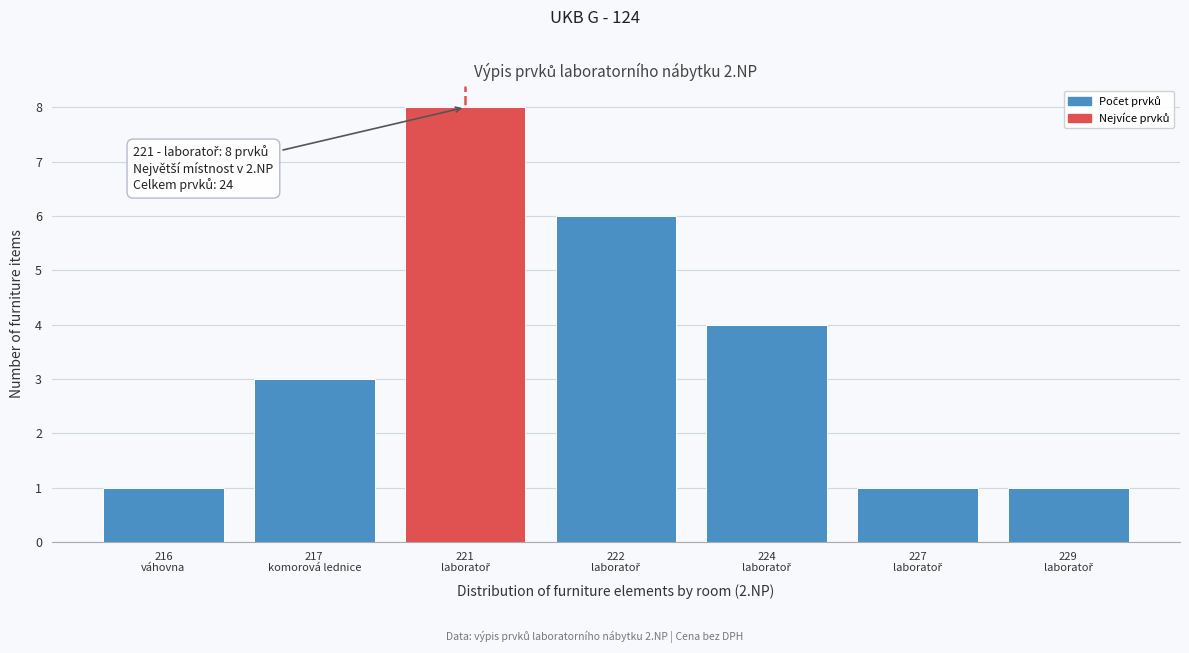

Reading right to left, transcribe all the data shown in this chart.

1	1	4	6	8	3	1